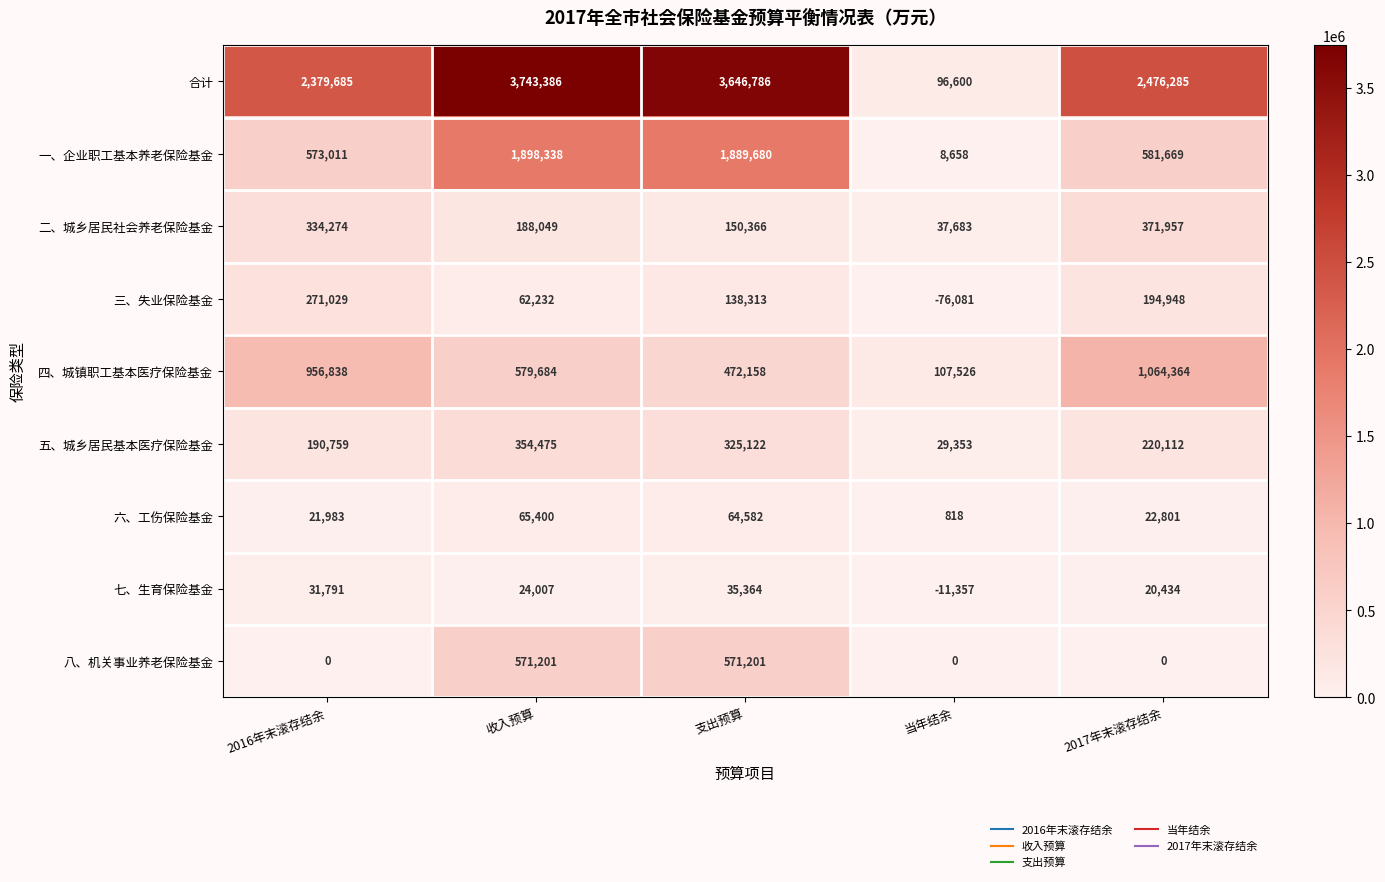

Read the 五、城乡居民基本医疗保险基金 value at 当年结余, to the nearest 100.

29400